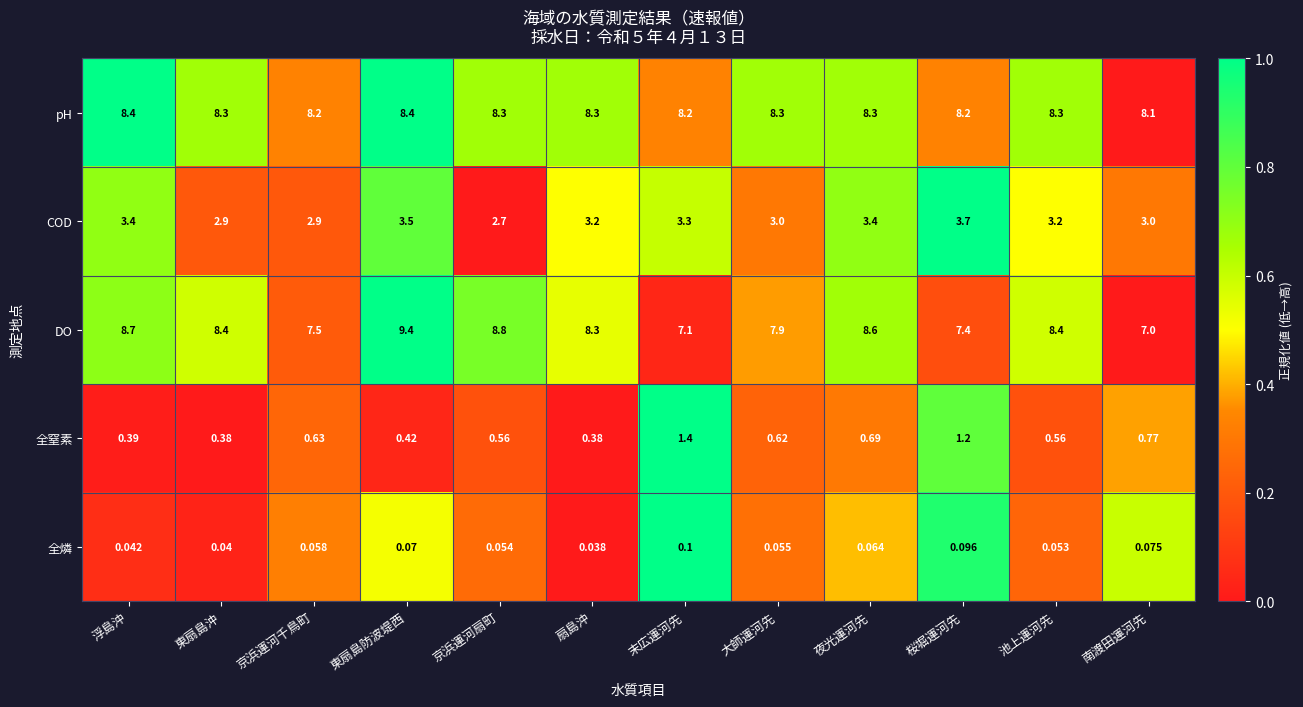

Which category has the lowest value across all series?

扇島沖